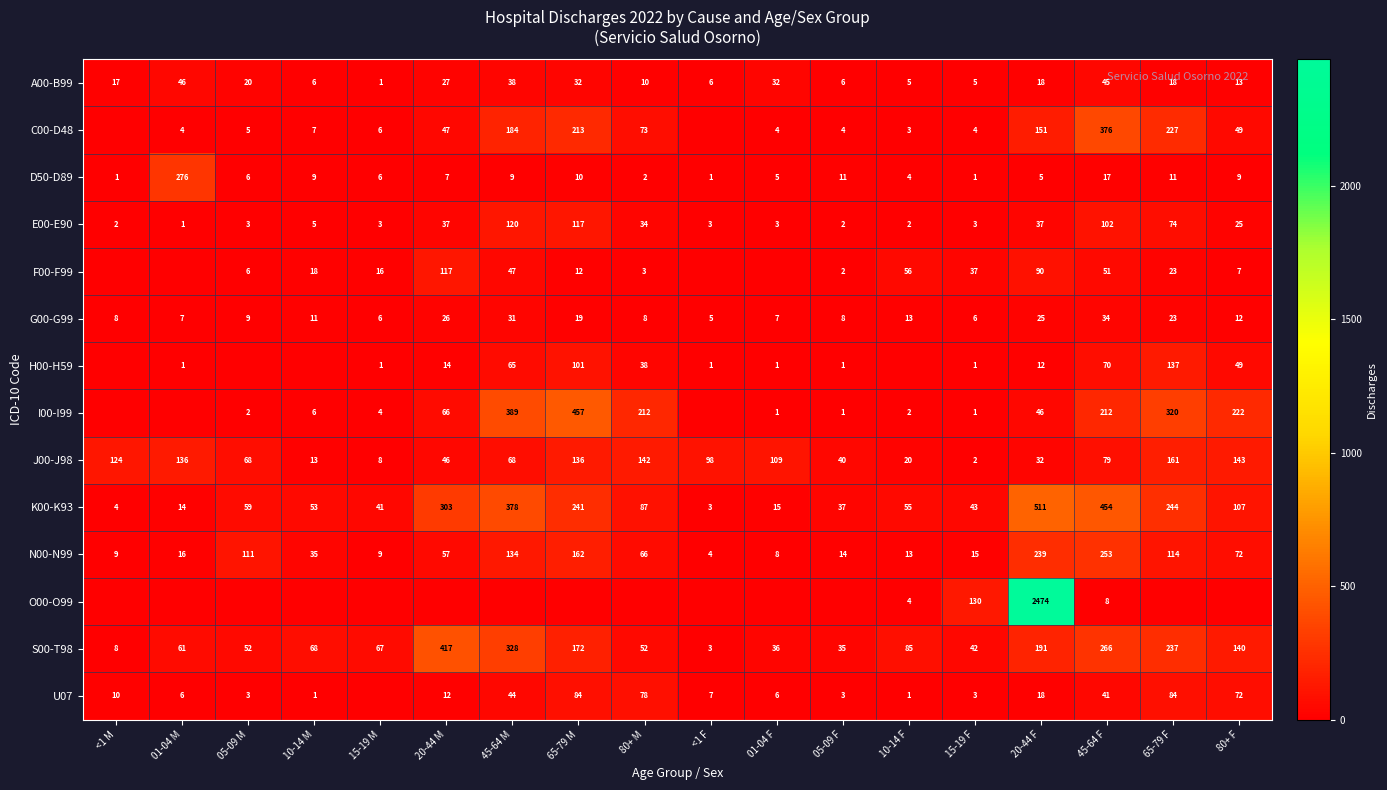

What is the sum of the N00-N99 values at 05-09 F and <1 M?

23